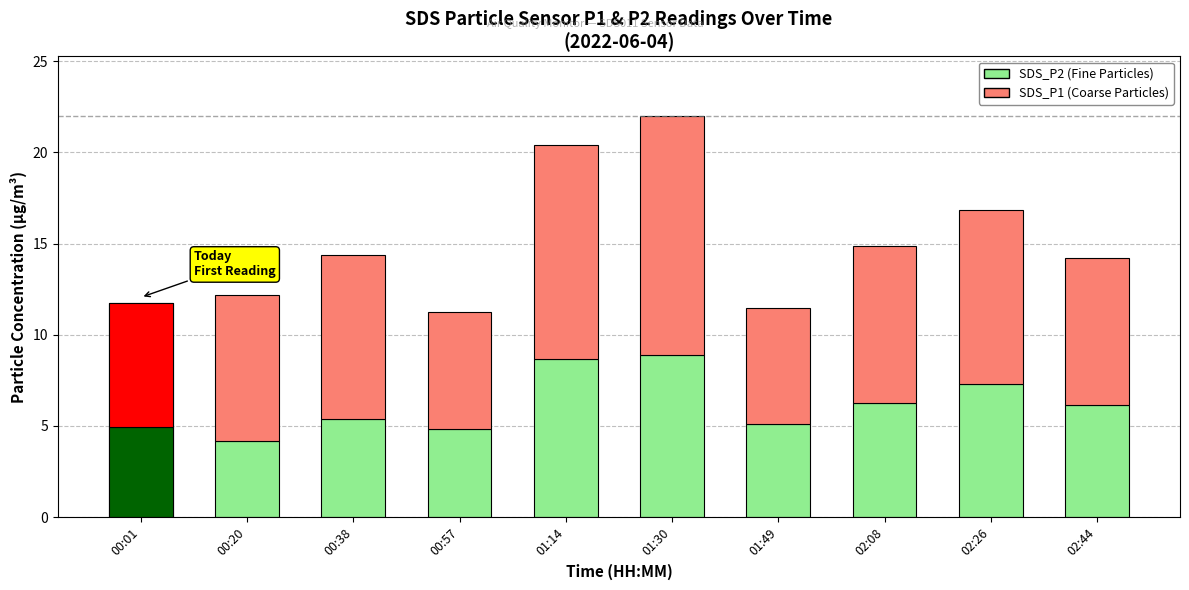

List the series in order of their overall mean, lowest first.

SDS_P2, SDS_P1